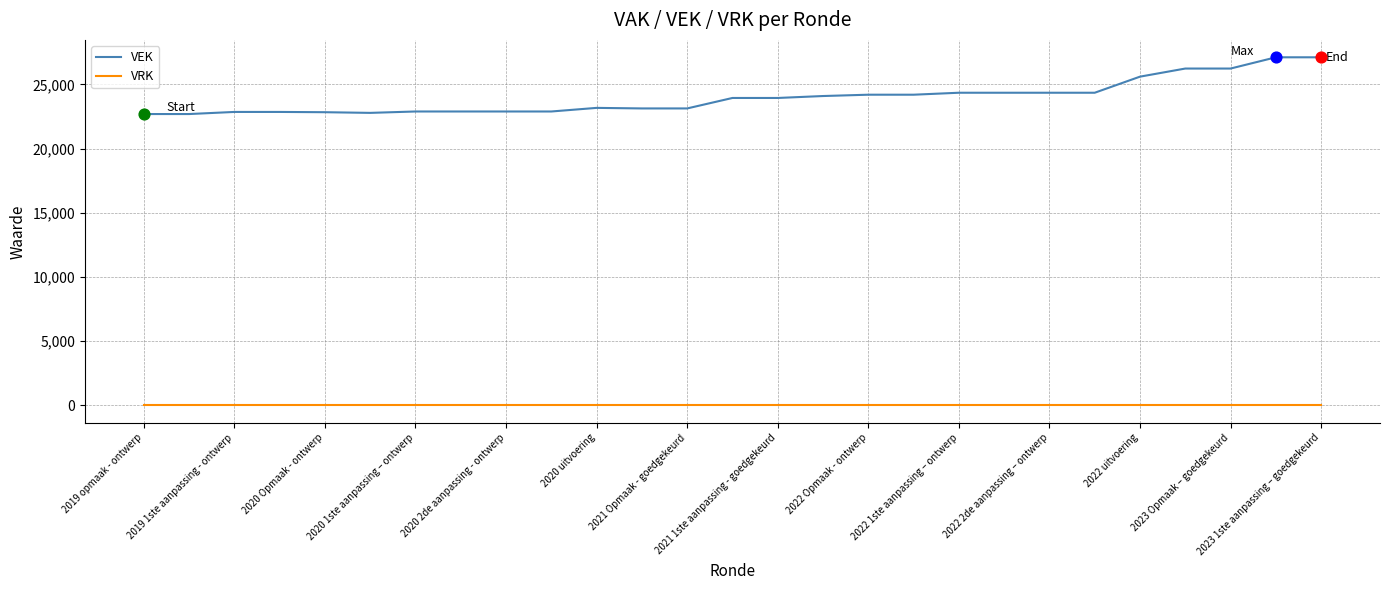

Which series has the largest range (max minus min)?

VEK